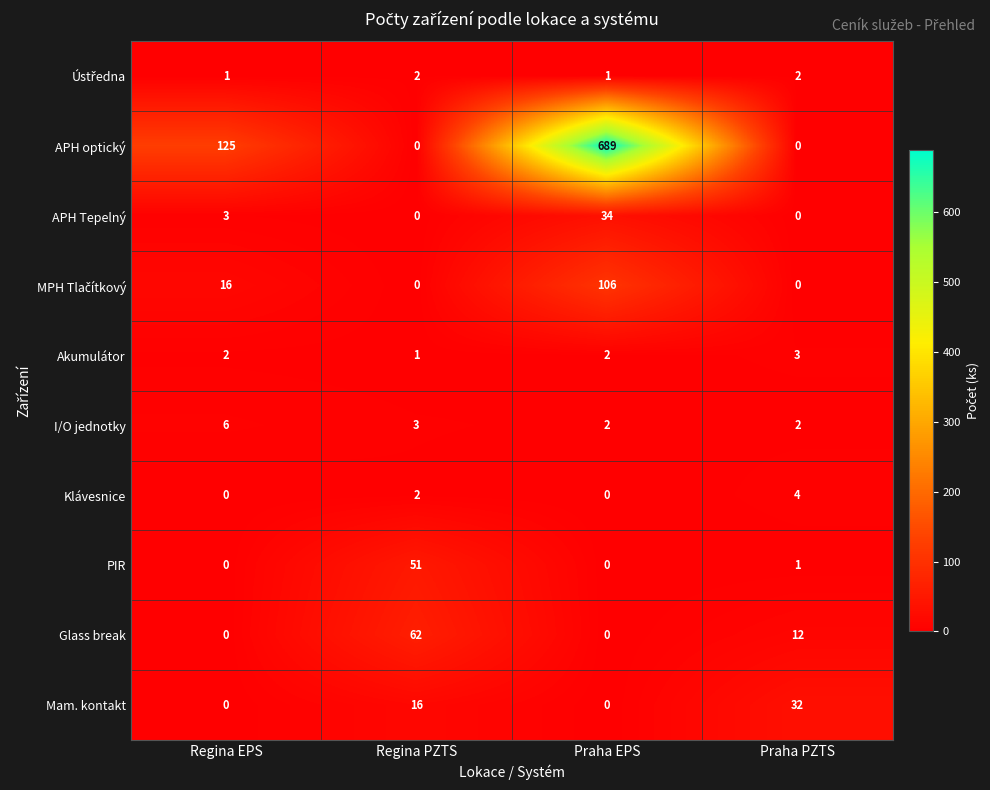

Which category has the highest value across all series?

Praha EPS